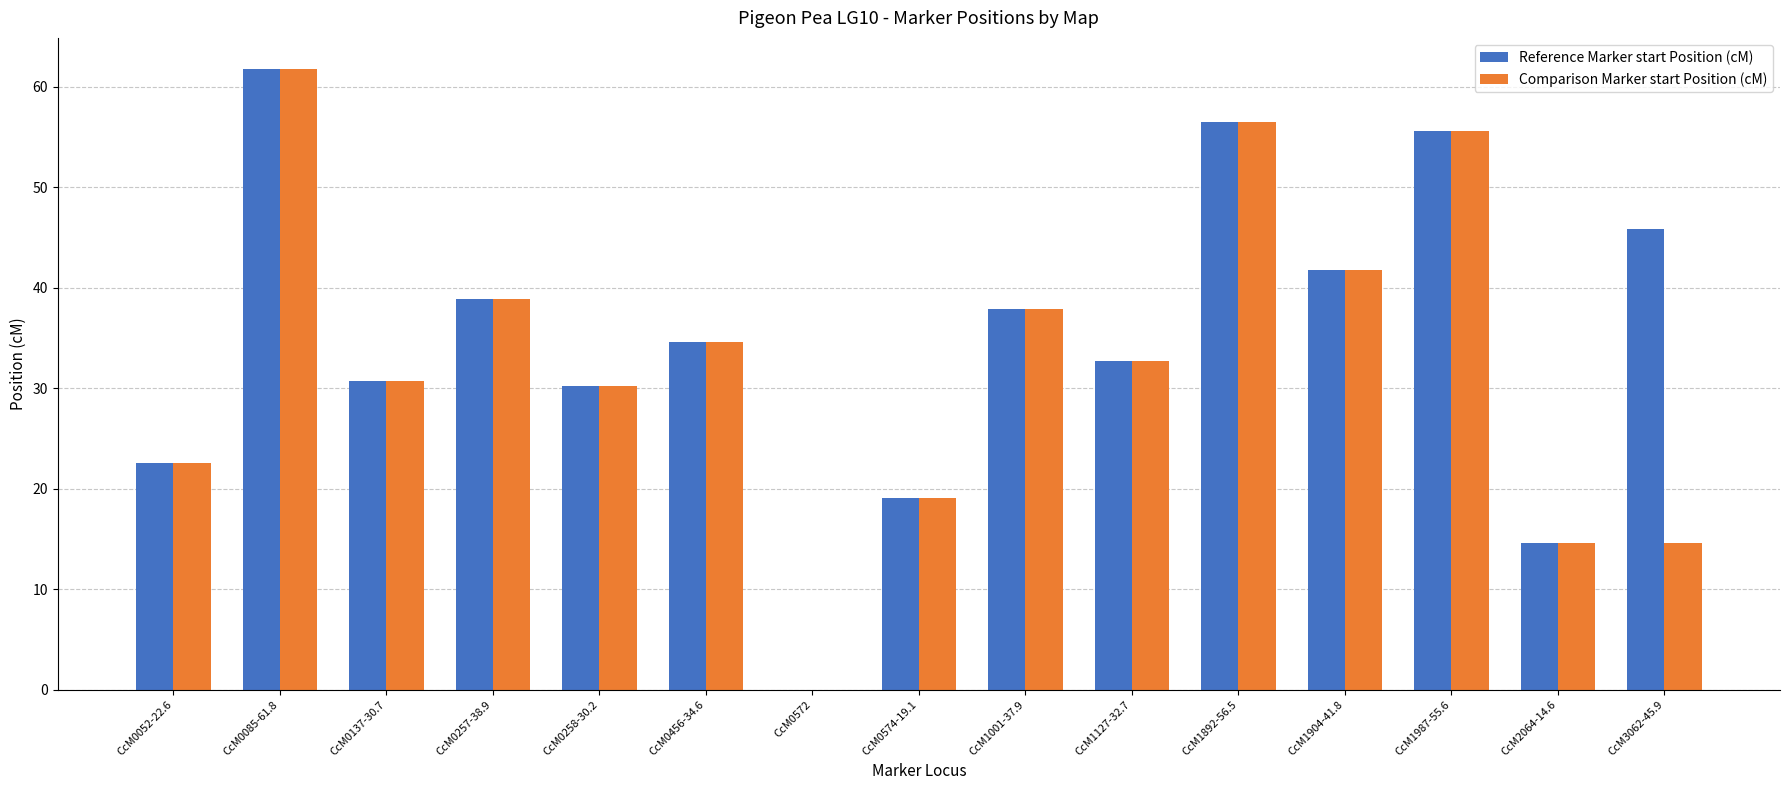

What are all the series names shown in the legend?

Reference Marker start Position (cM), Comparison Marker start Position (cM)